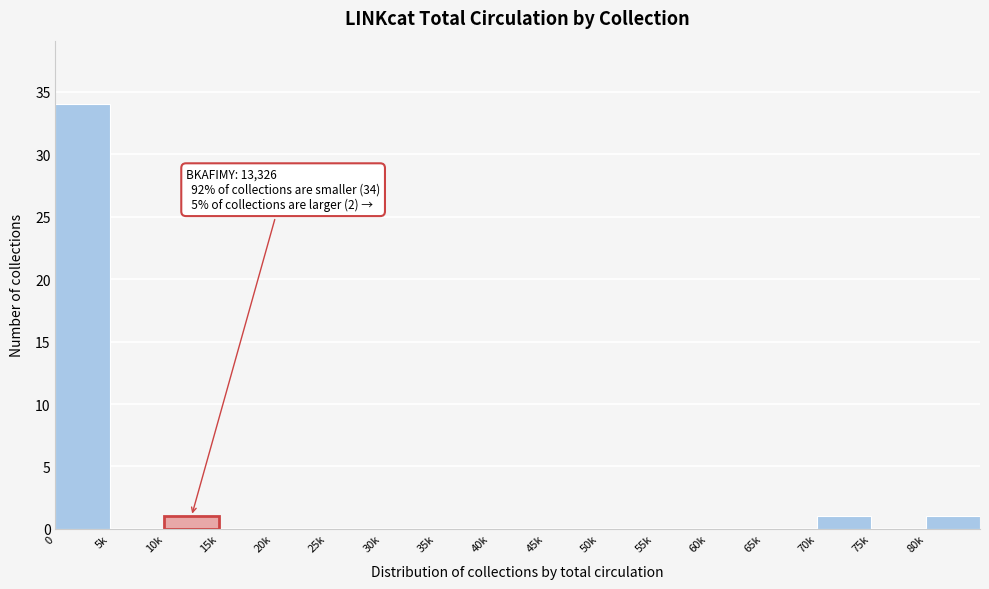

Reading right to left, what are all the values shown in this chart?

80k=1	75k=0	70k=1	65k=0	60k=0	55k=0	50k=0	45k=0	40k=0	35k=0	30k=0	25k=0	20k=0	15k=0	10k=1	5k=0	0=34